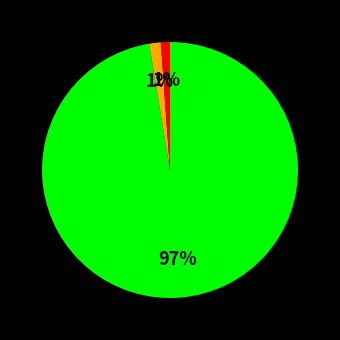

Does any single category account for the majority?

Yes